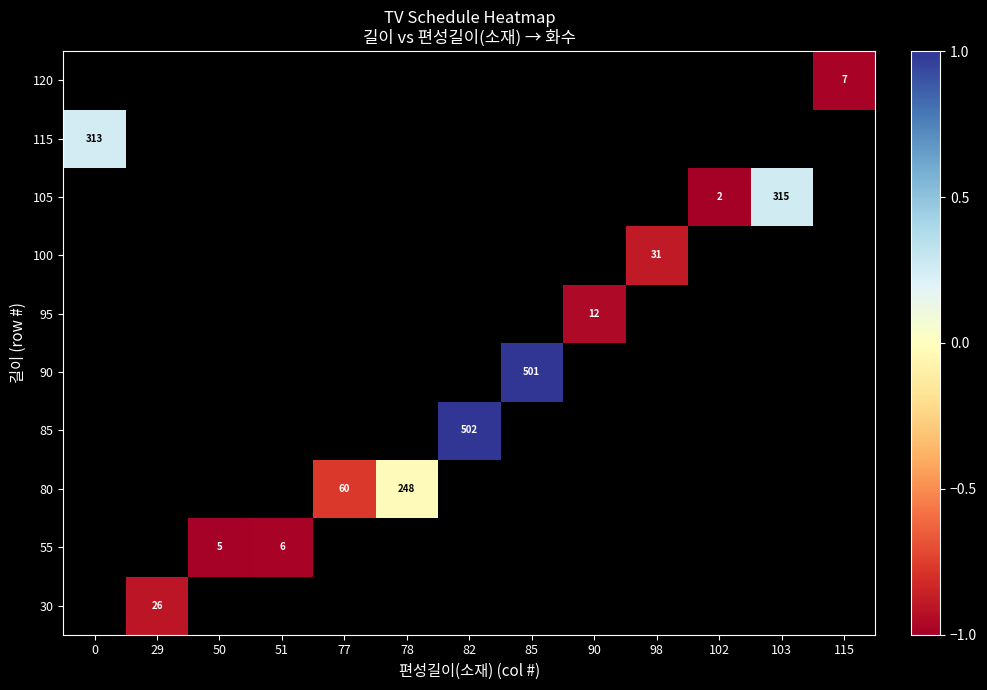

How many values in 105 are below zero?

1